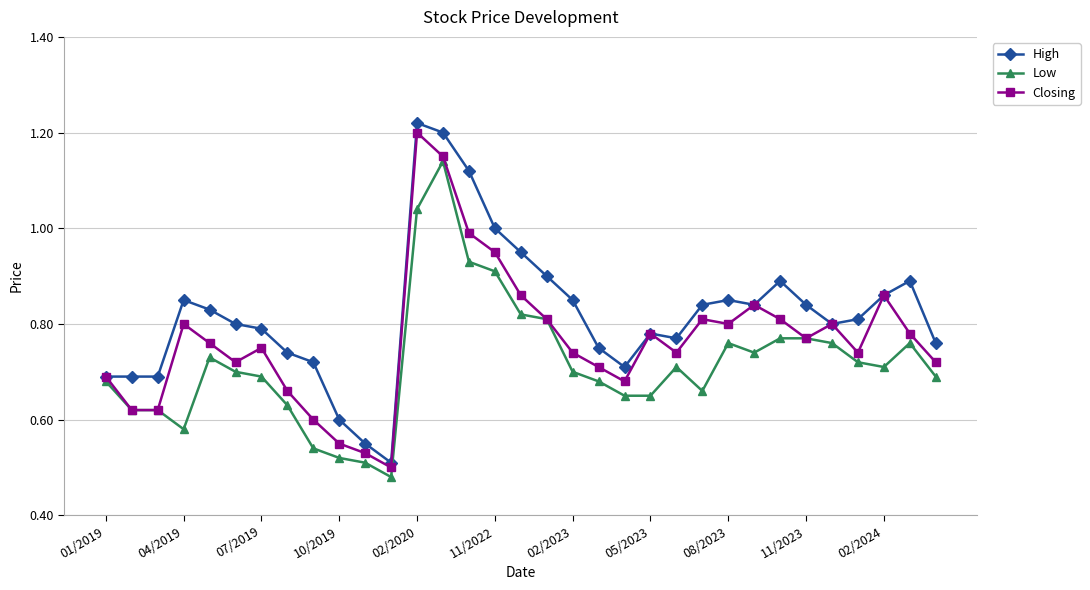

List the series in order of their overall mean, highest first.

High, Closing, Low